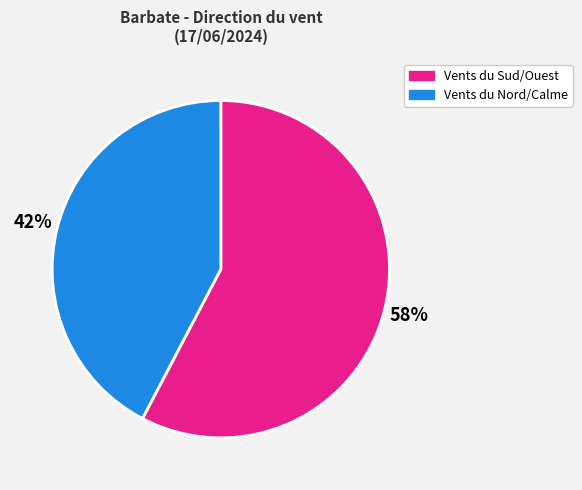

Is there any slice that represents more than half of the pie?

Yes